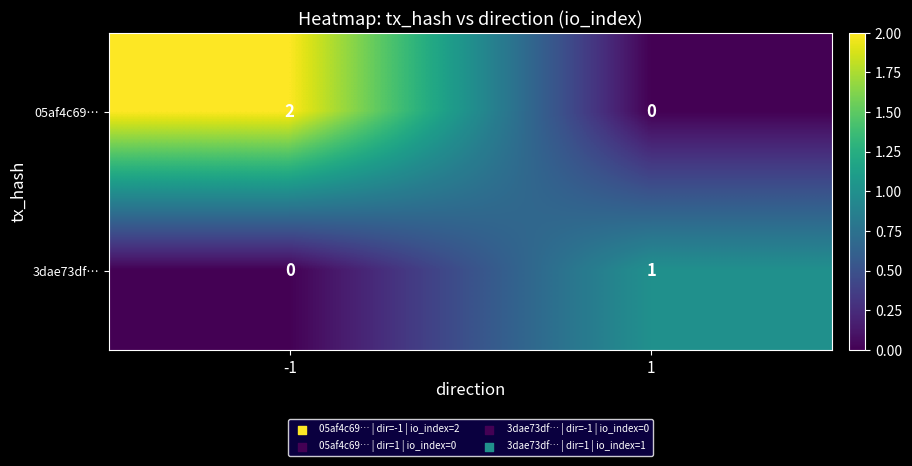

What is the spread (max minus min) of values at 1?

1